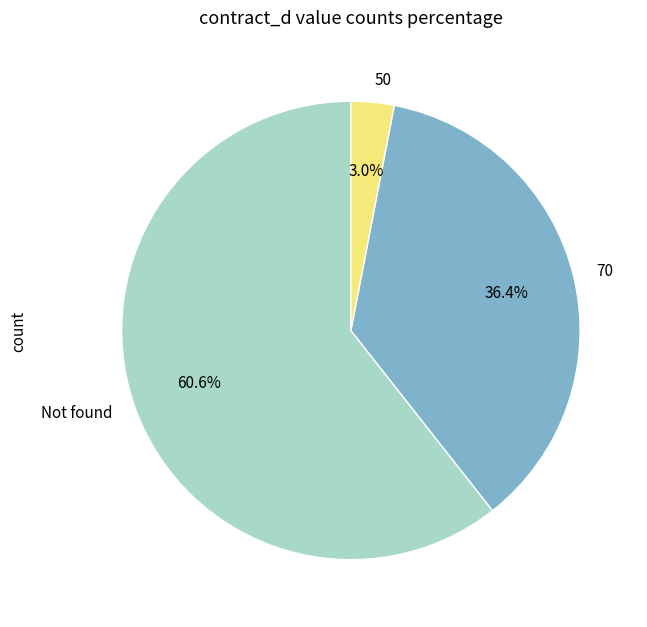

What is the largest slice in the pie chart?

Not found